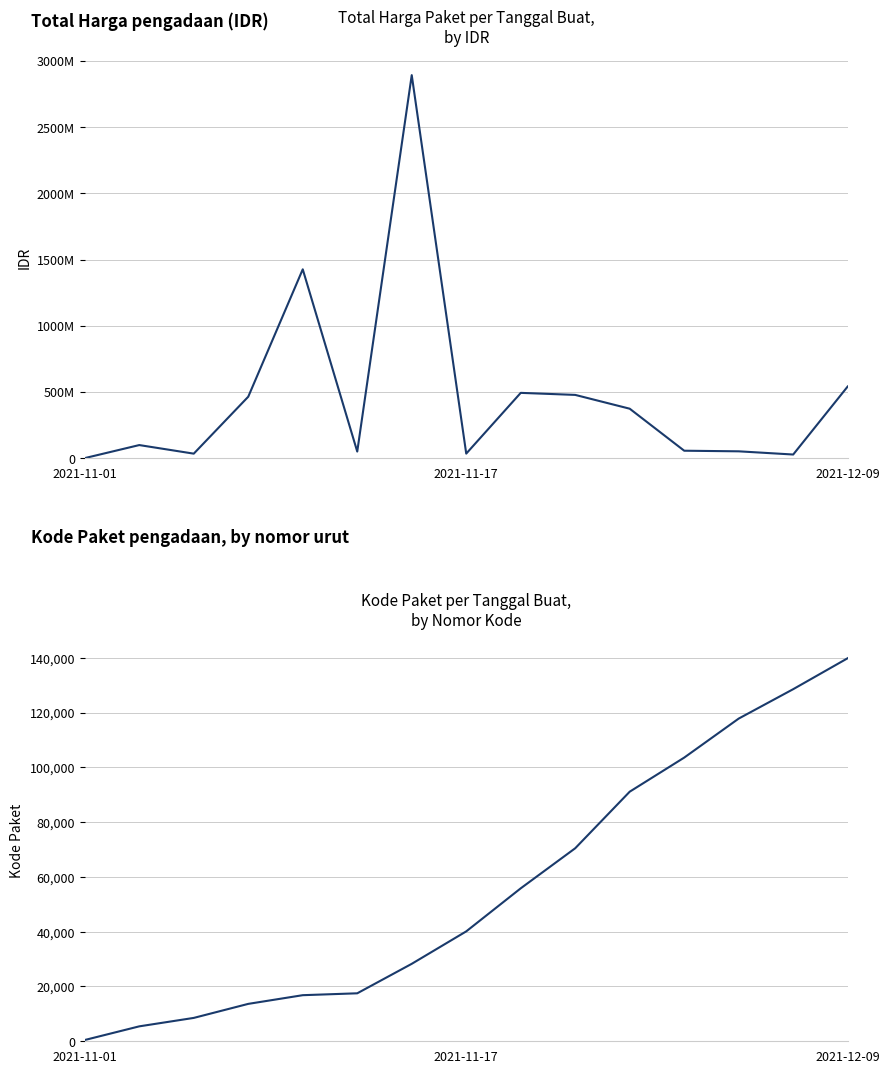

What is the difference between the Total Harga values at 8 and 6?

2399122000